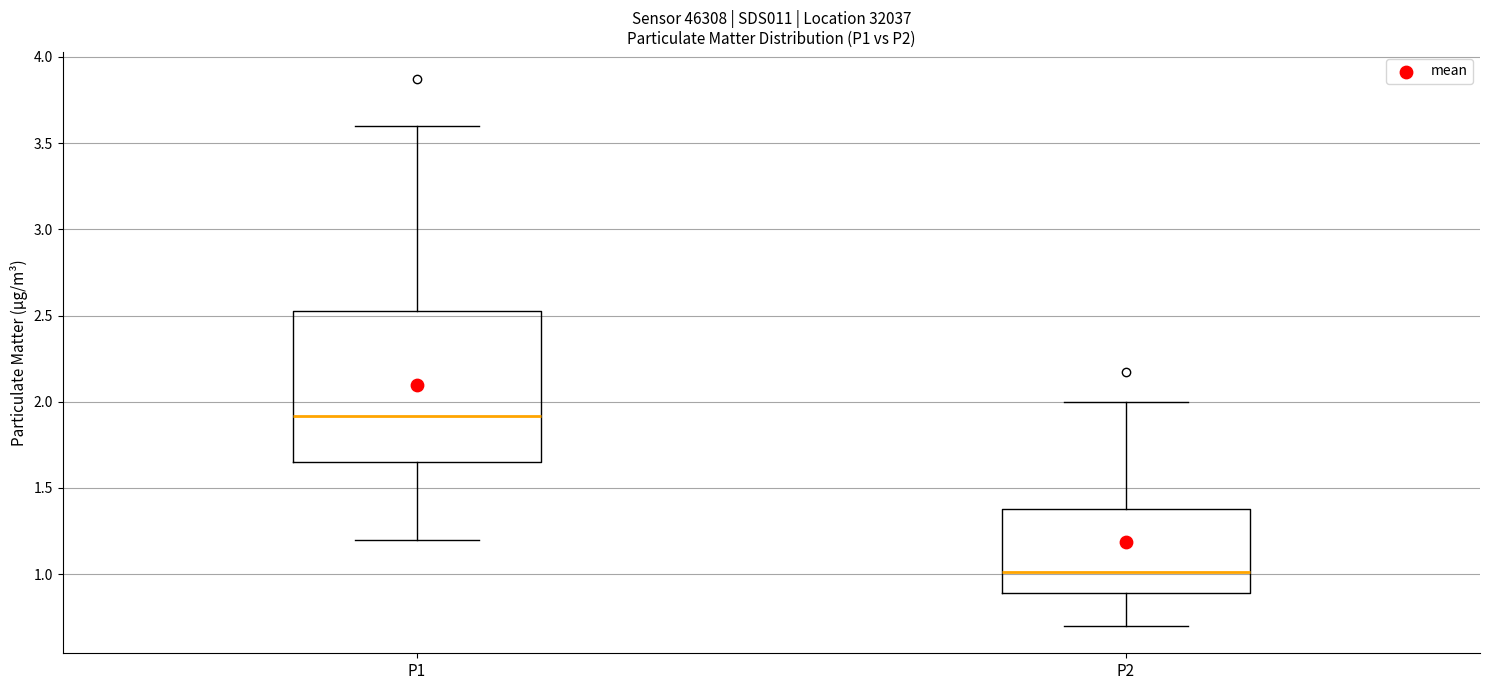

Where does the upper whisker of the box for P2 end on the y-axis? The values are not printed on the chart, so give them approximately, as read against the axis.

2.00